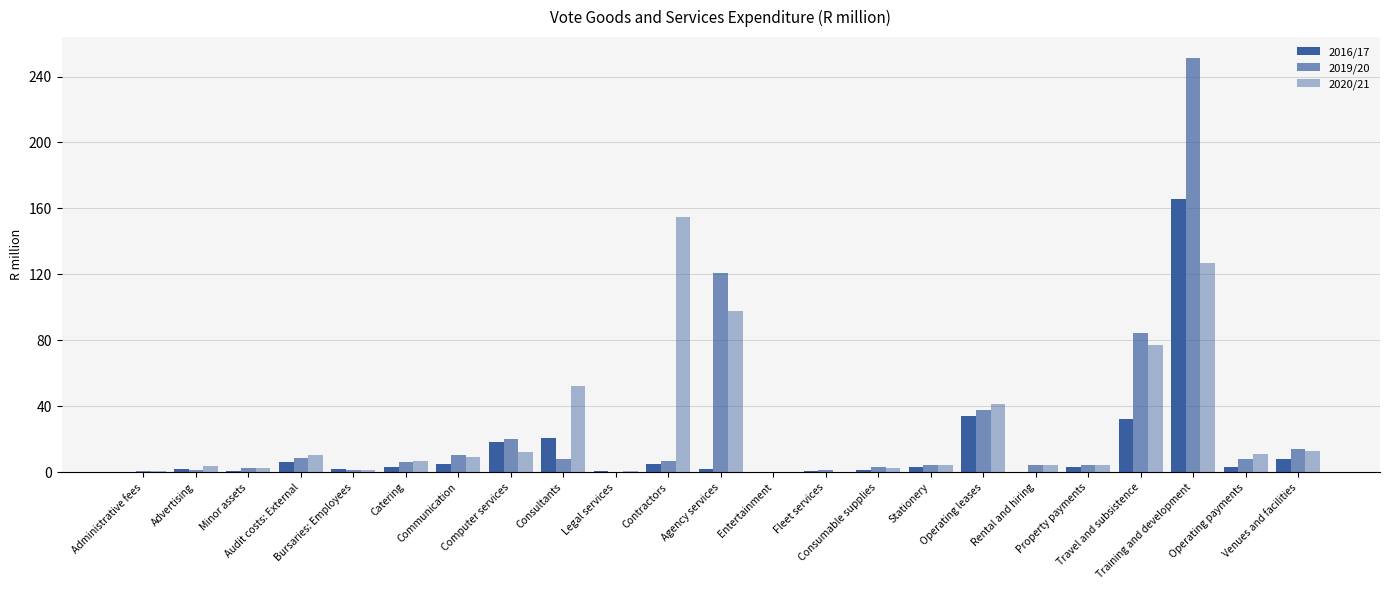

Reading left to right, what are all the values shown in this chart?

2016/17: 0.2	2.3	0.6	6.3	1.7	3.2	5.2	18.3	20.8	0.6	4.9	2.0	0.0	0.9	1.6	3.0	33.9	0.2	3.1	32.3	165.7	3.4	8.3
2019/20: 0.5	1.7	2.5	8.5	1.7	6.3	10.4	20.3	8.1	0.0	6.9	120.7	0.3	1.7	3.5	4.7	37.8	4.5	4.7	84.3	251.3	8.0	14.2
2020/21: 1.1	3.6	2.7	10.8	1.7	7.0	9.5	12.6	52.3	0.9	154.5	97.7	0.1	0.4	2.6	4.3	41.5	4.5	4.3	77.1	126.9	11.3	12.9